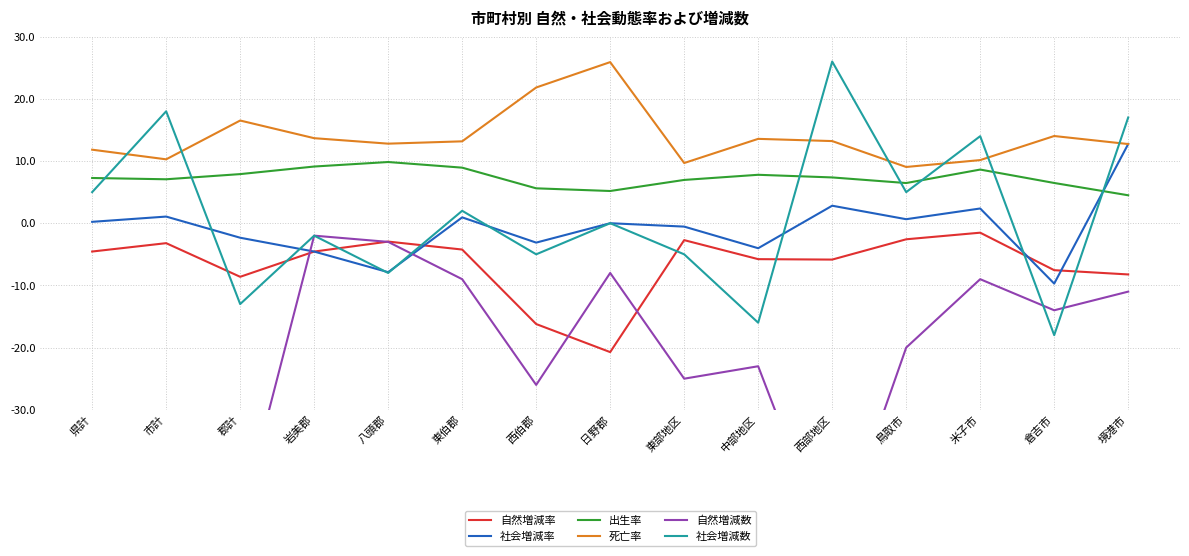

What is the label of the 12th point from the right?

岩美郡